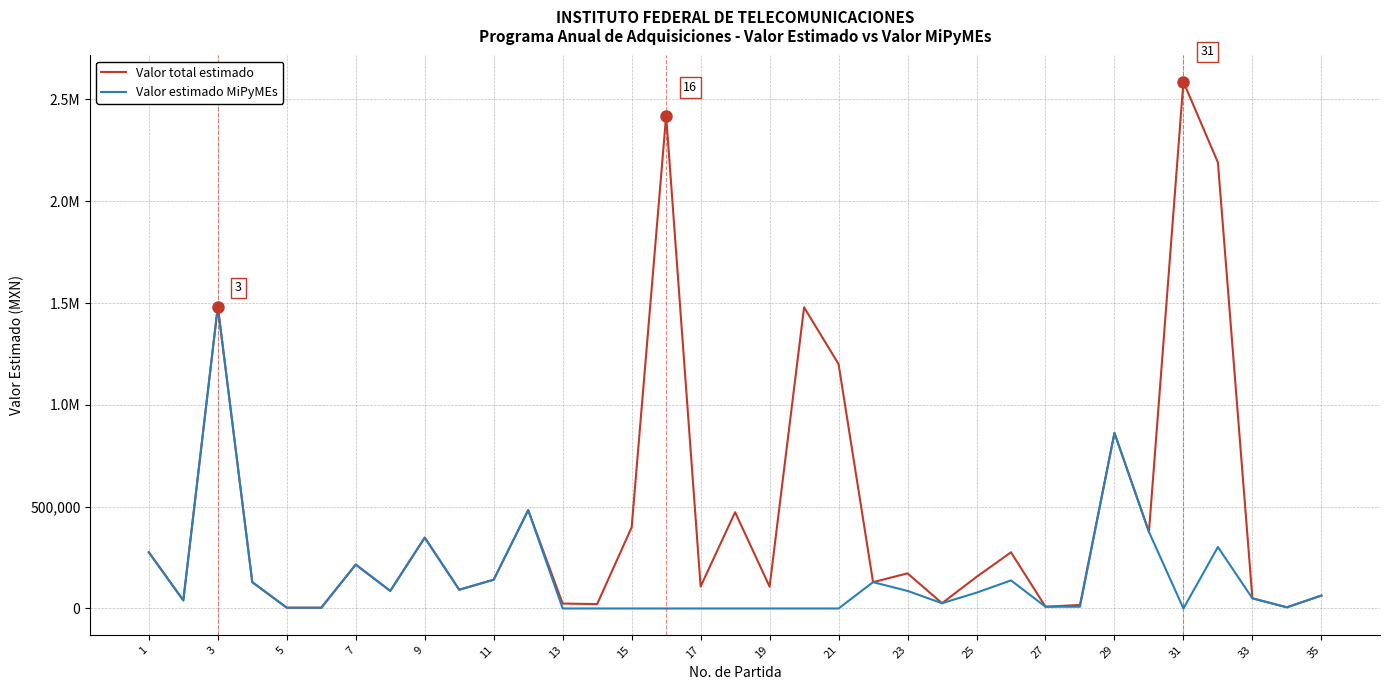

What is the sum of all Valor estimado MiPyMEs values?

5433917